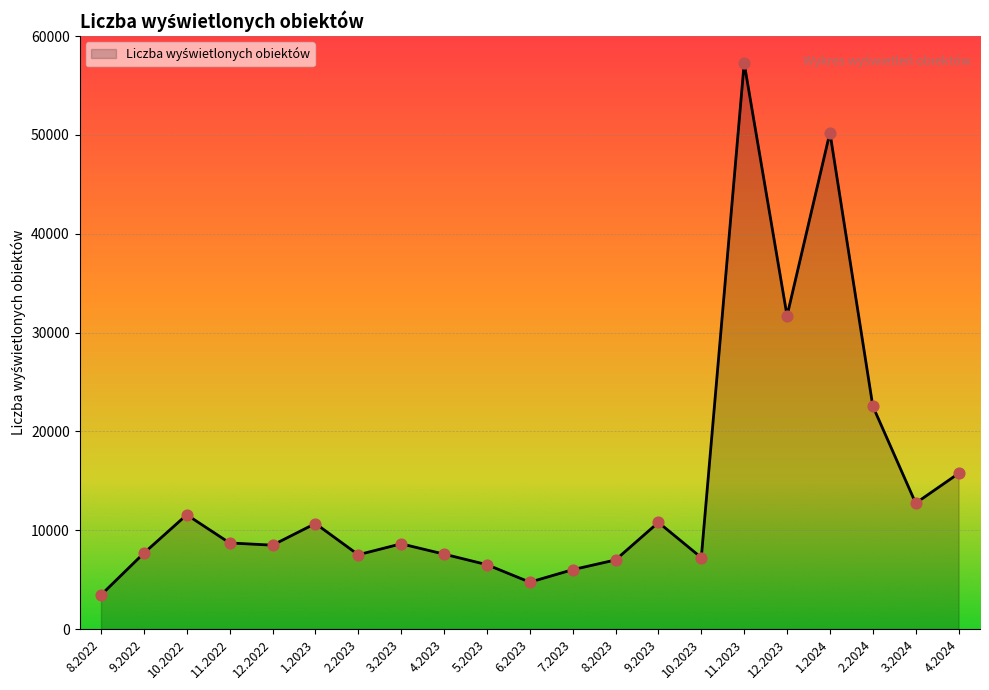

Between 10.2023 and 12.2022, which is larger?

12.2022